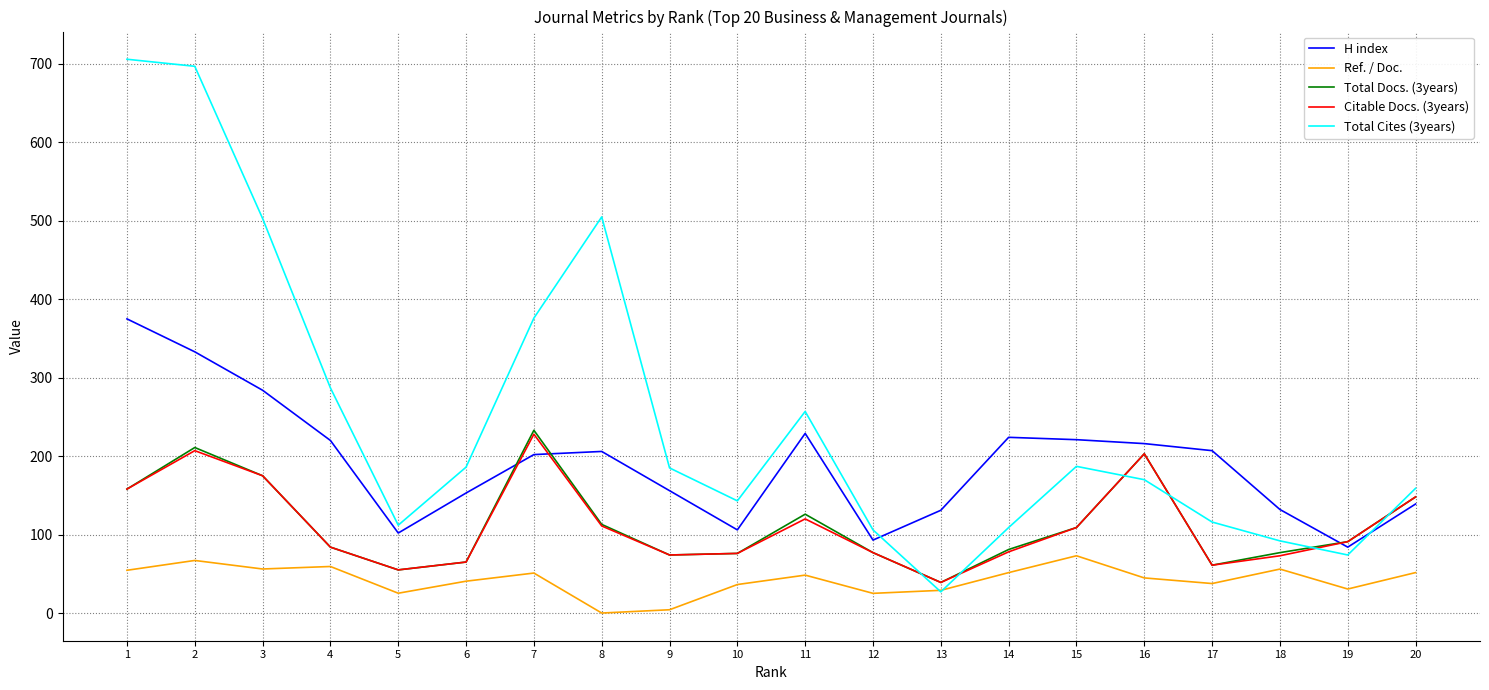

At which category is the sum across all series the highest?

2